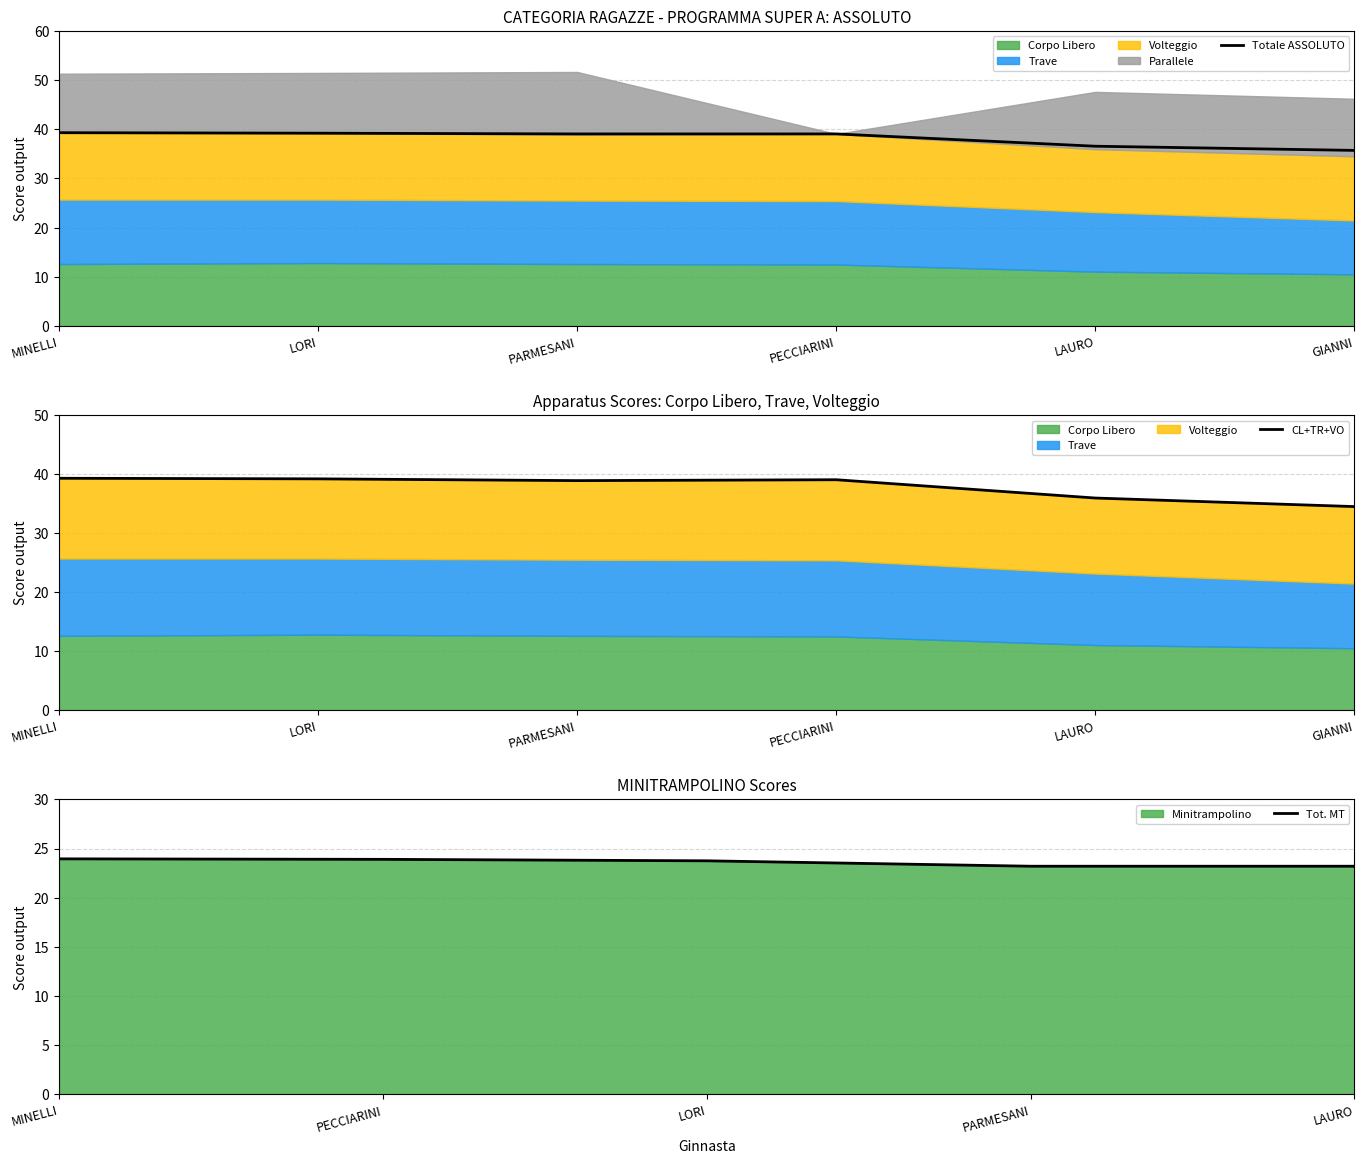

Where is Corpo Libero nearest to the value 11?

LAURO JESSICA